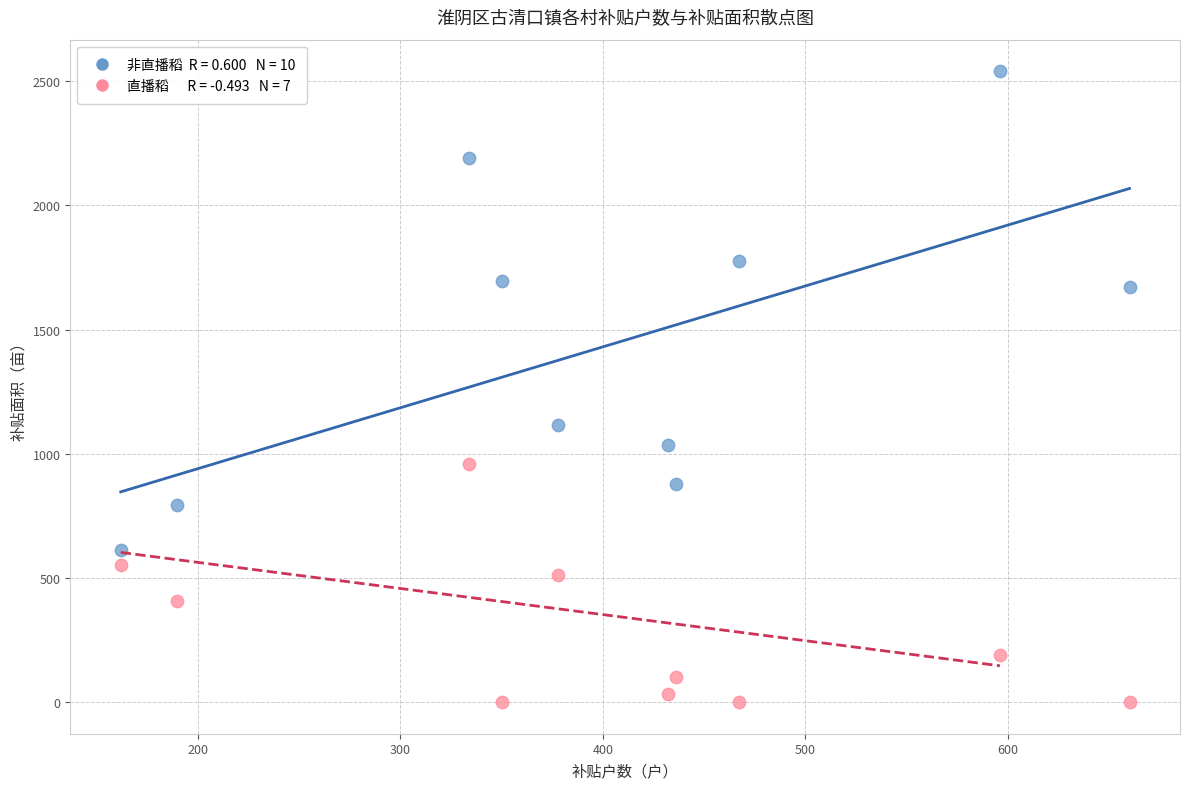

Across all series, what Y value is closest to 1269?

1117.6